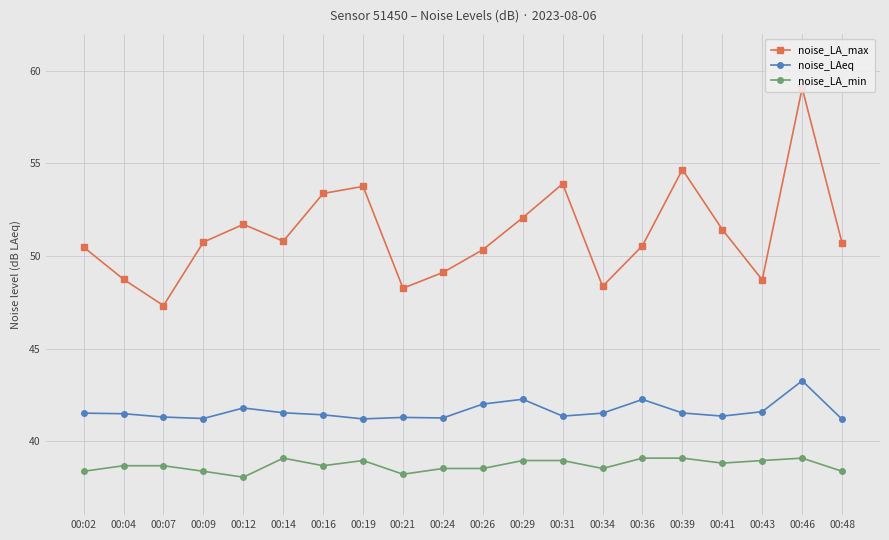

Which has a higher value, 00:04 or 00:21?

00:04